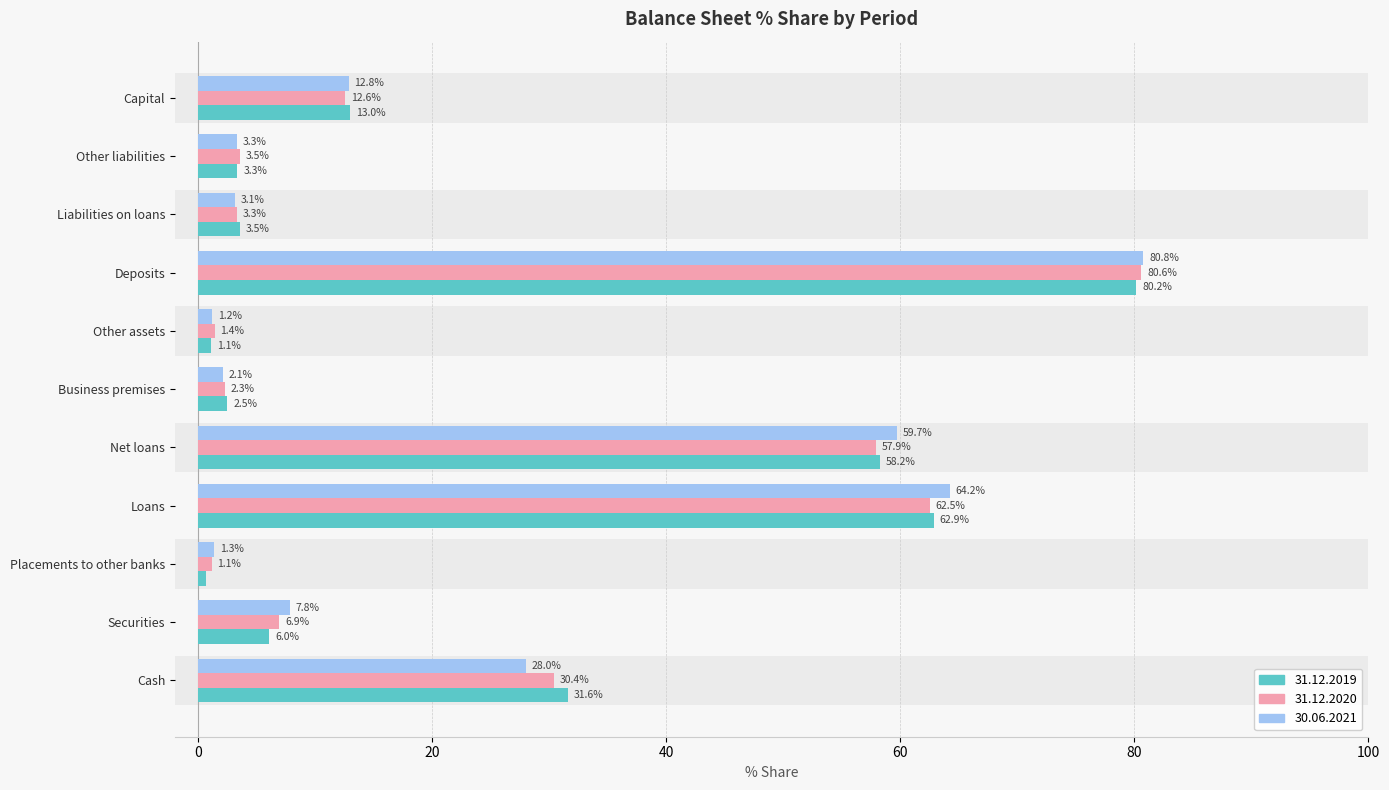

How many series are shown in this chart?

3